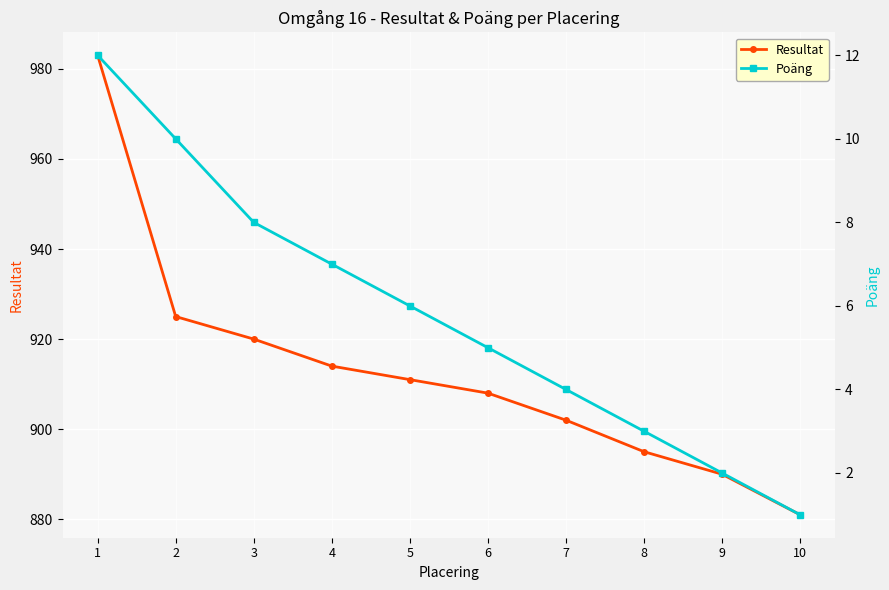

Reading left to right, what are all the values shown in this chart?

Resultat: 983	925	920	914	911	908	902	895	890	881
Poäng: 12	10	8	7	6	5	4	3	2	1